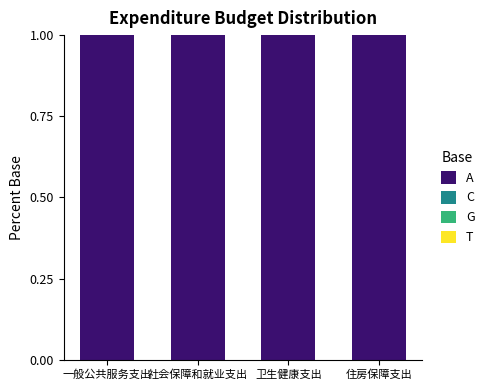

List the series in order of their peak value, lowest first.

C, G, T, A